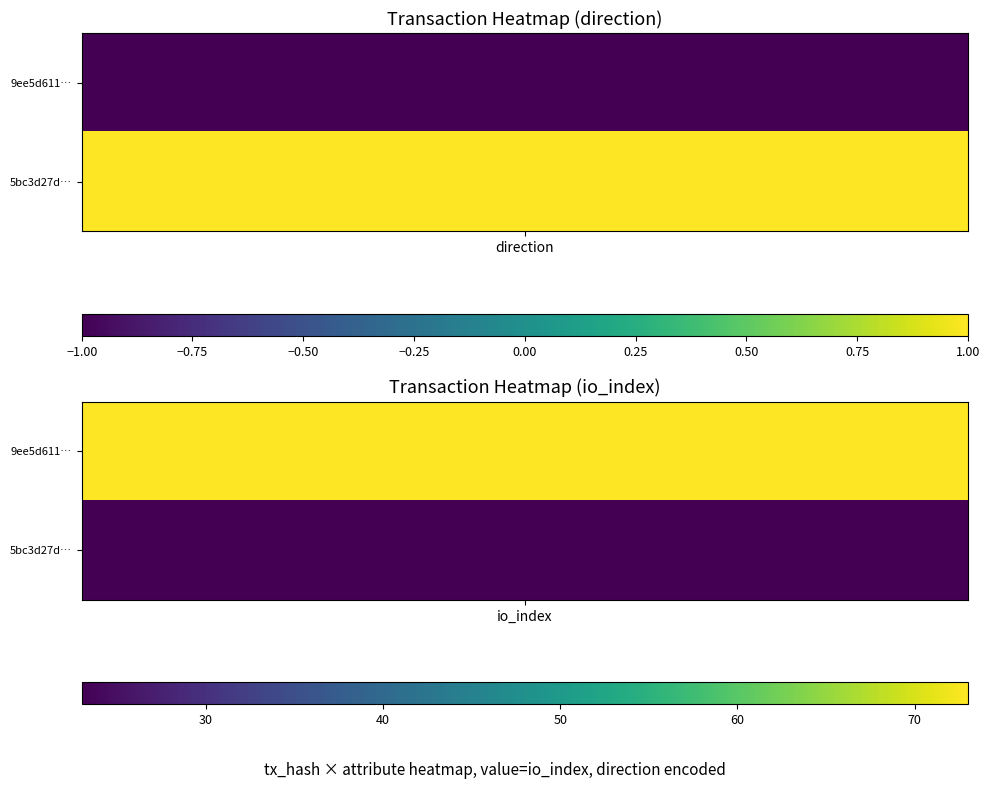

The value of 9ee5d611ae3ac09f75529944f5da8f69ffb5338 at io_index is 130. True or false?

False